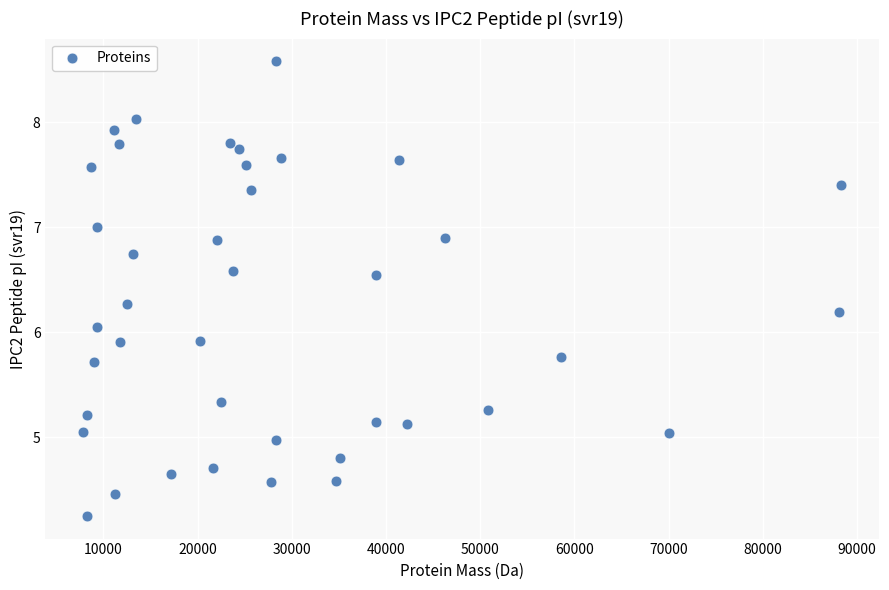

What is the range of X values (max minus min)?

80499.0